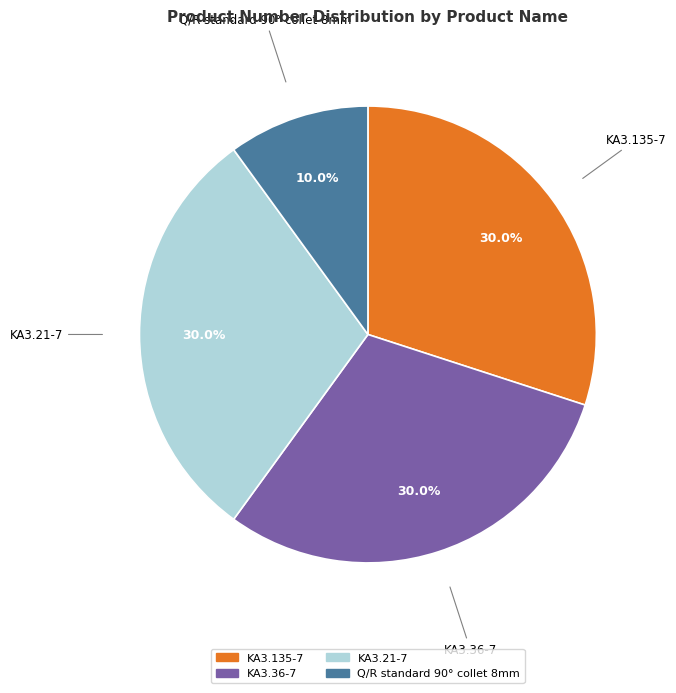

The KA3.135-7 slice represents 30% of the pie. True or false?

True